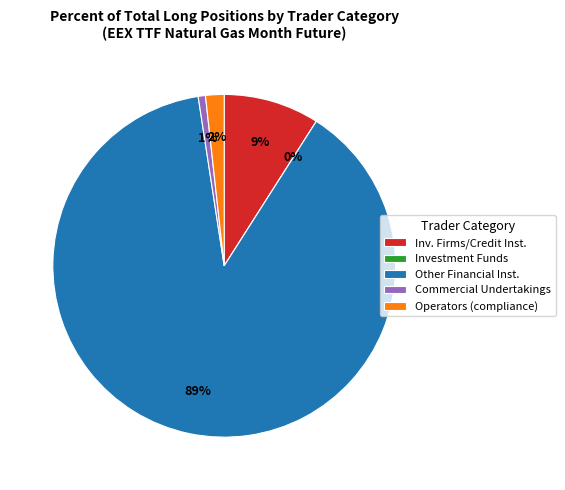

To the nearest percent, what is the average slice percentage?

20%